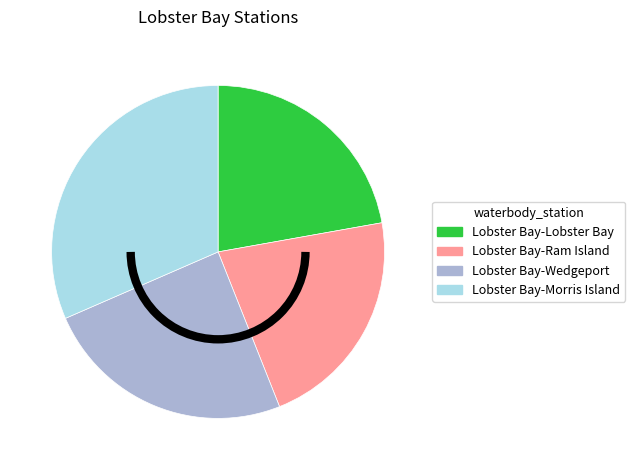

Approximately how many times larger is the value at Lobster Bay-Ram Island compared to Lobster Bay-Morris Island?

0.7